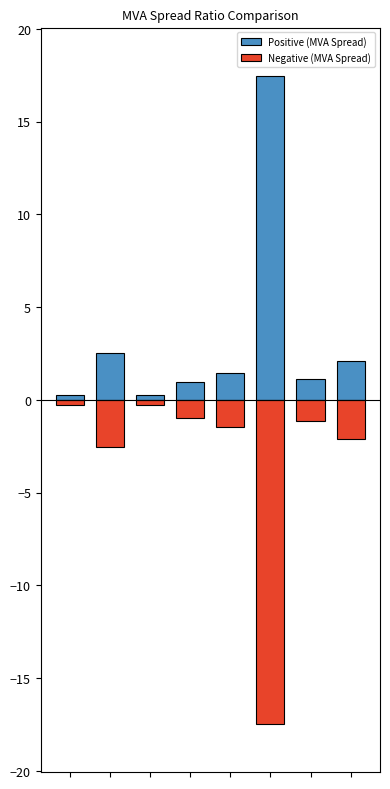

Which series has the largest range (max minus min)?

Positive (MVA Spread)